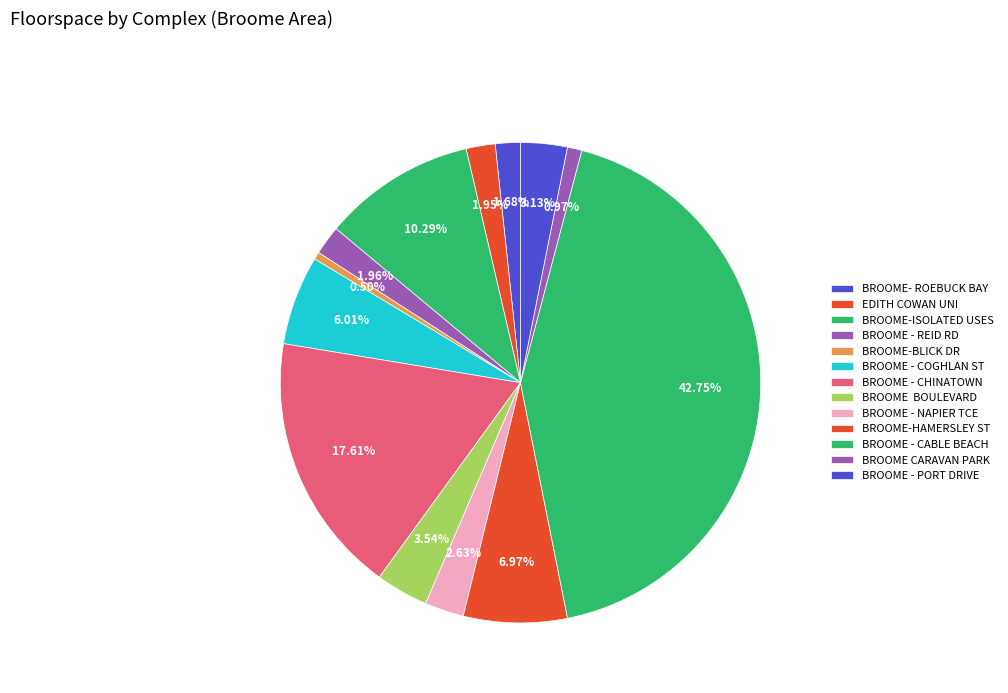

Count the number of slices in the pie.

13